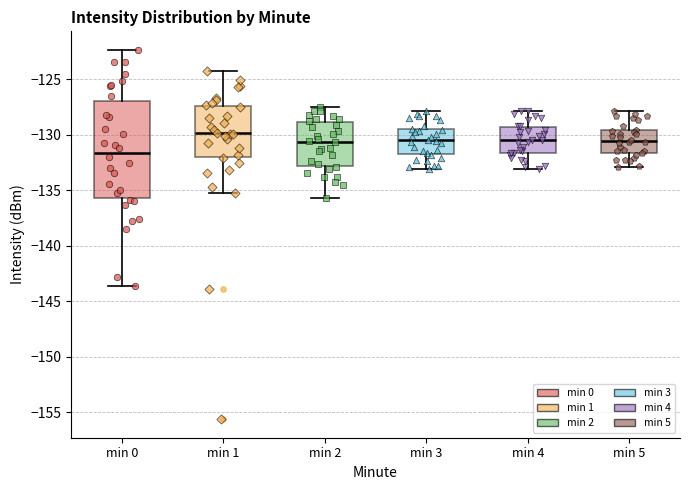

Where does the upper whisker of the box for min 0 end on the y-axis? The values are not printed on the chart, so give them approximately, as read against the axis.

-122.5